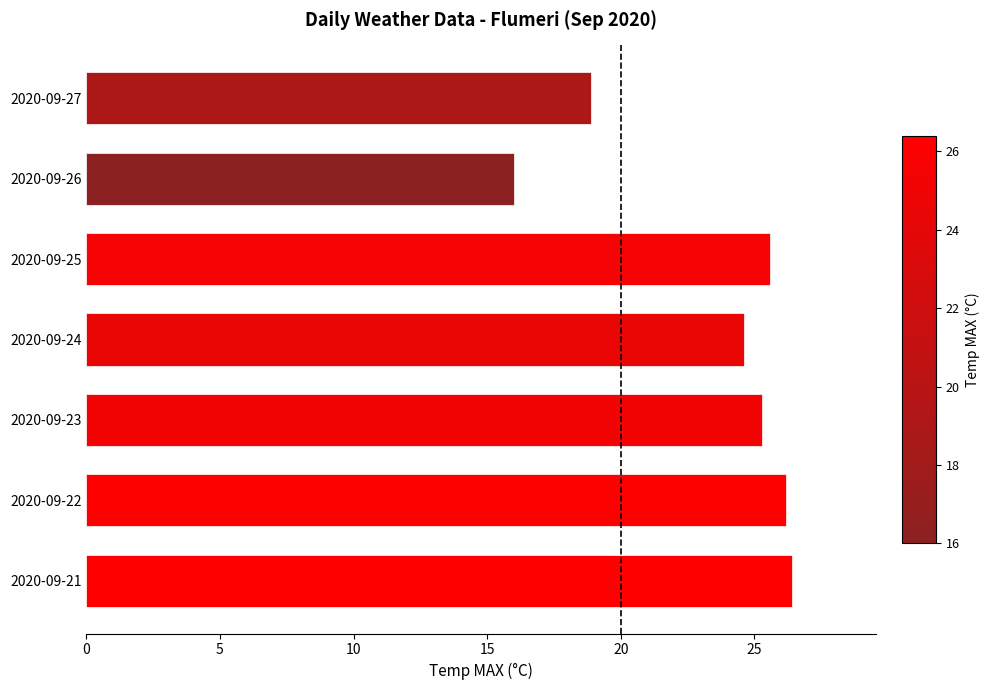

What is the sum of all values?

163.0